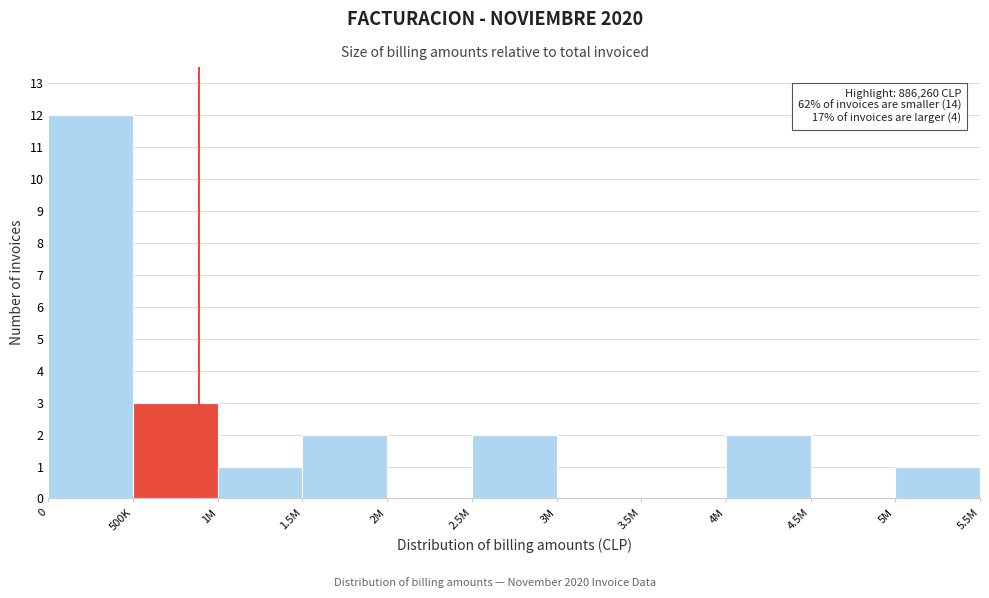

Reading left to right, list all the values displayed in this chart.

0=12	500K=3	1M=1	1.5M=2	2M=0	2.5M=2	3M=0	3.5M=0	4M=2	4.5M=0	5M=1